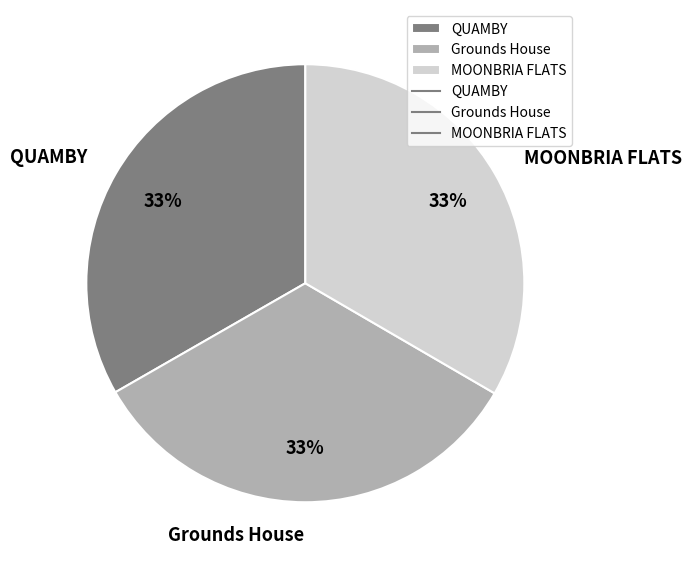

What is the ratio of the value at Grounds House to the value at QUAMBY?

1.0